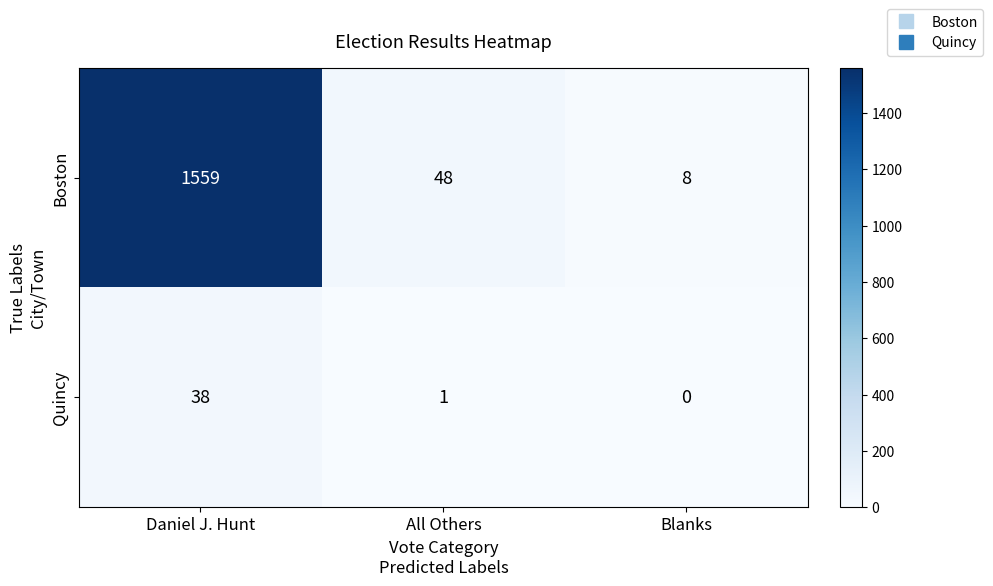

What is the maximum value shown in the chart?

1559